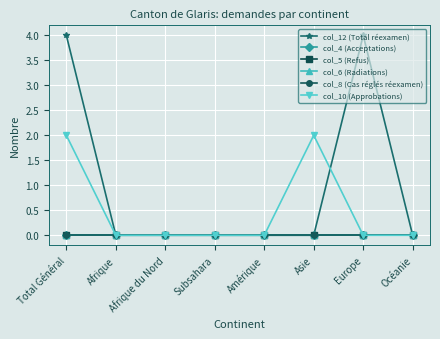

How many lines are shown in the chart?

6